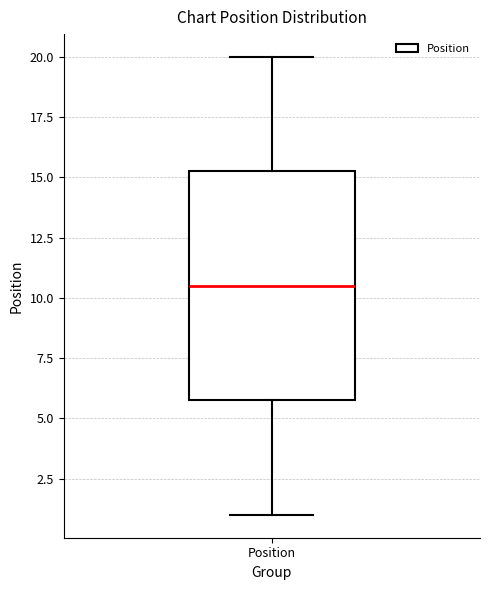

Read this box plot against the y-axis: the position of the median line, the range covered by the box, and the ends of both whiskers. The values are not printed on the chart, so give them approximately, as read against the axis.

median 10.5, box 6.0 to 15.5, whiskers 1.0 to 20.0